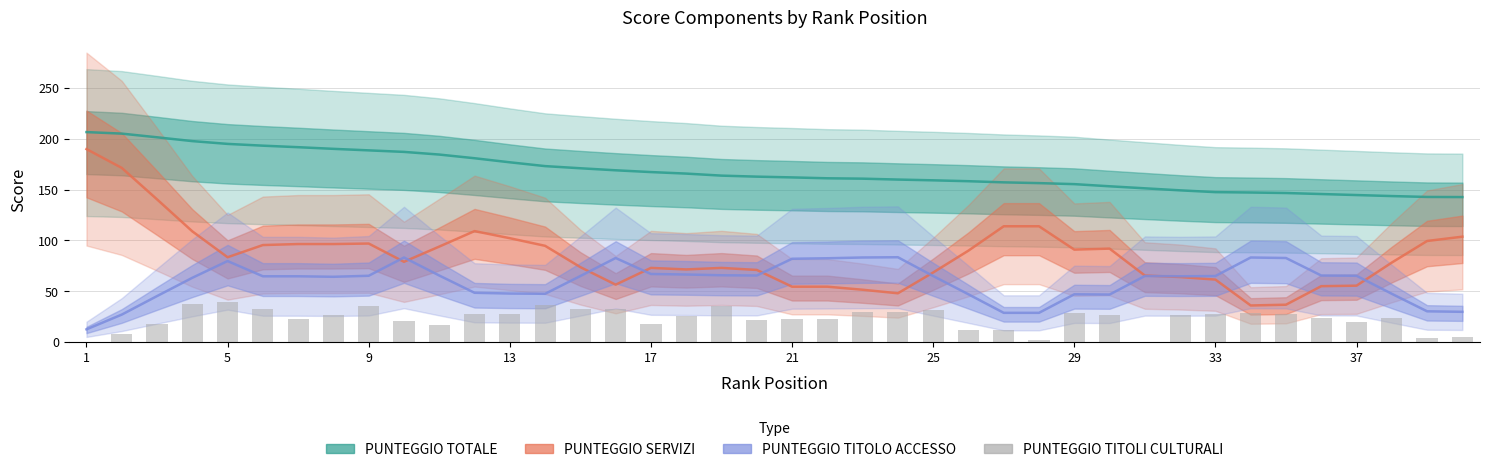

Is it true that PUNTEGGIO TITOLI CULTURALI equals 12.7 at 29?

False